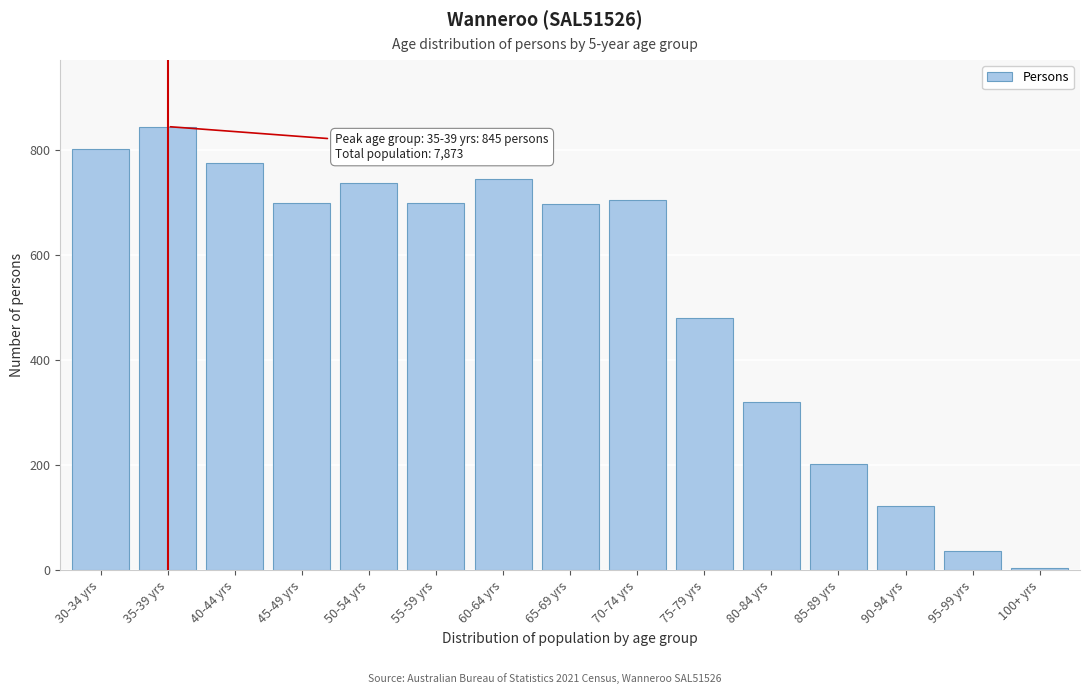

What is the difference between the second highest and second lowest values?

766